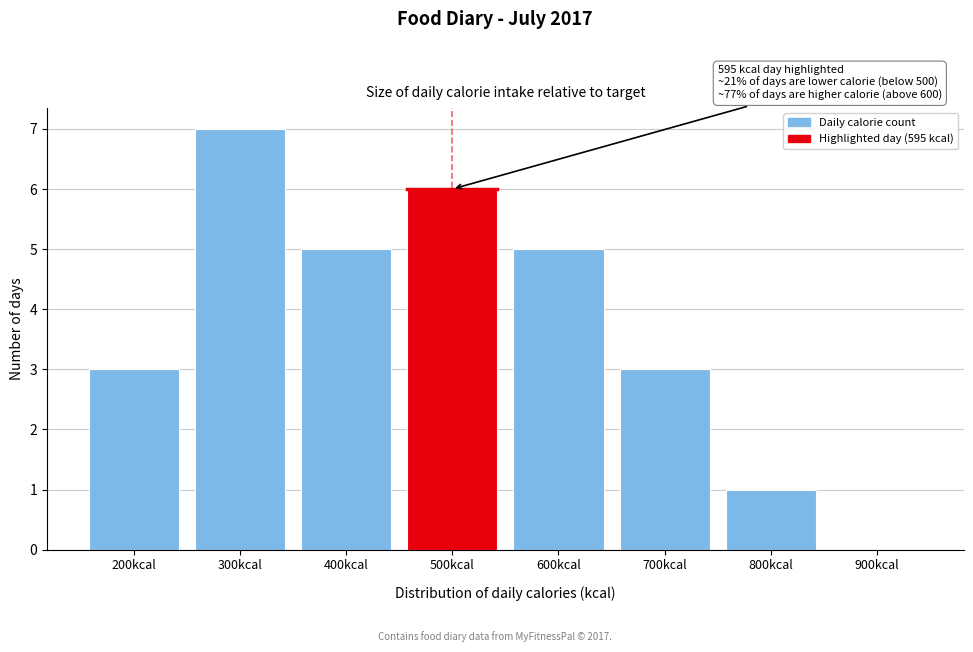

Reading left to right, extract all data points from this chart.

200kcal=3	300kcal=7	400kcal=5	500kcal=6	600kcal=5	700kcal=3	800kcal=1	900kcal=0